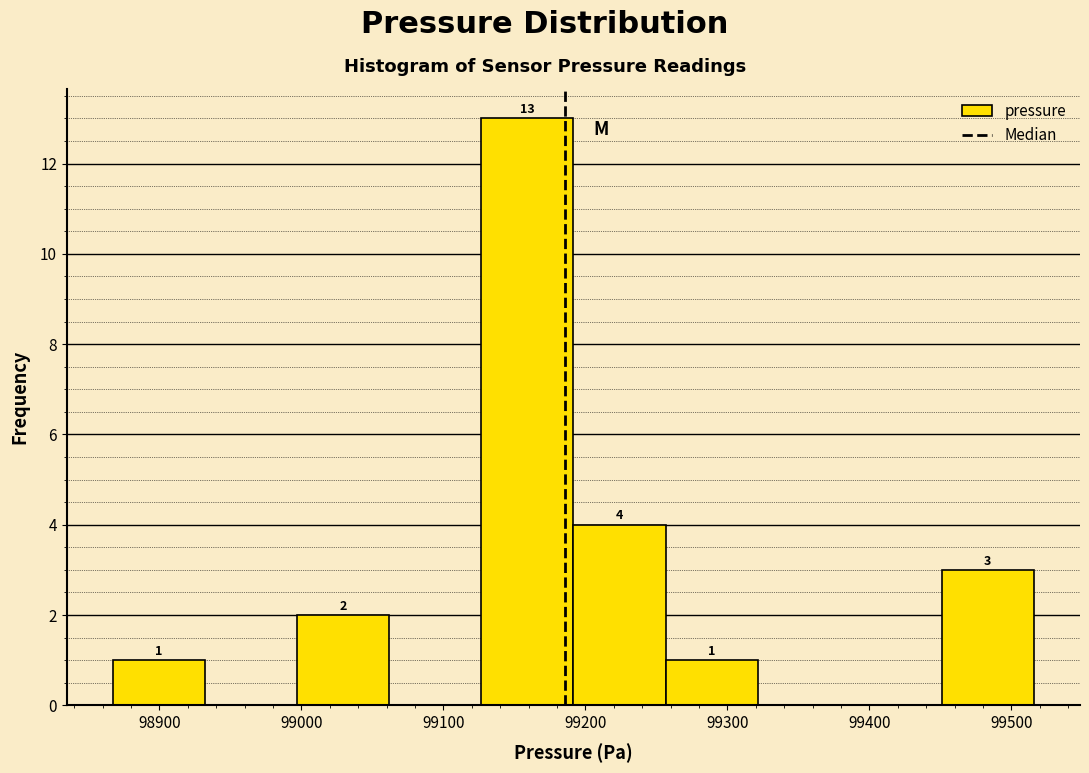

Which range on the x-axis has the tallest bar?

99130 to 99190